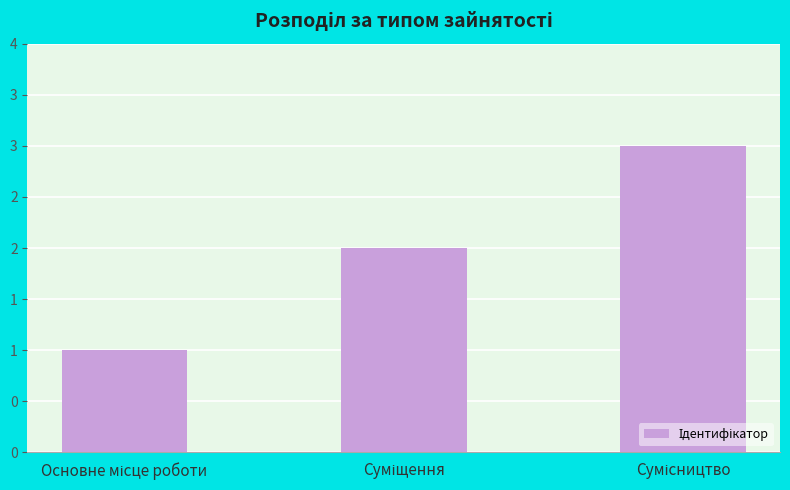

Is it true that the value at Основне місце роботи is 1?

True